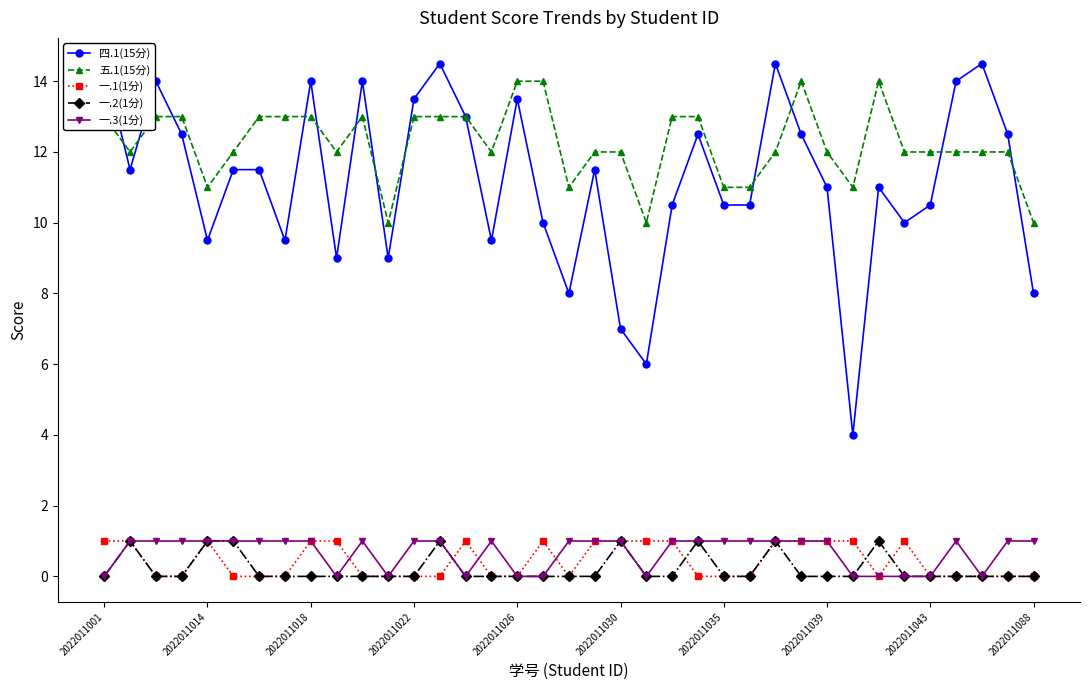

What are all the series names shown in the legend?

四.1(15分), 五.1(15分), 一.1(1分), 一.2(1分), 一.3(1分)